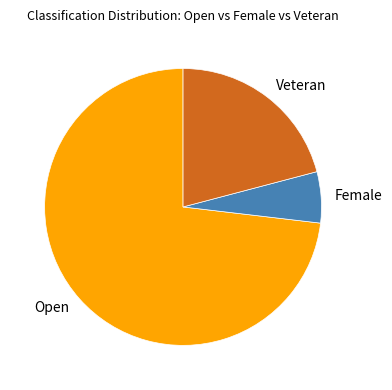

What is the smallest slice in the pie chart?

Female